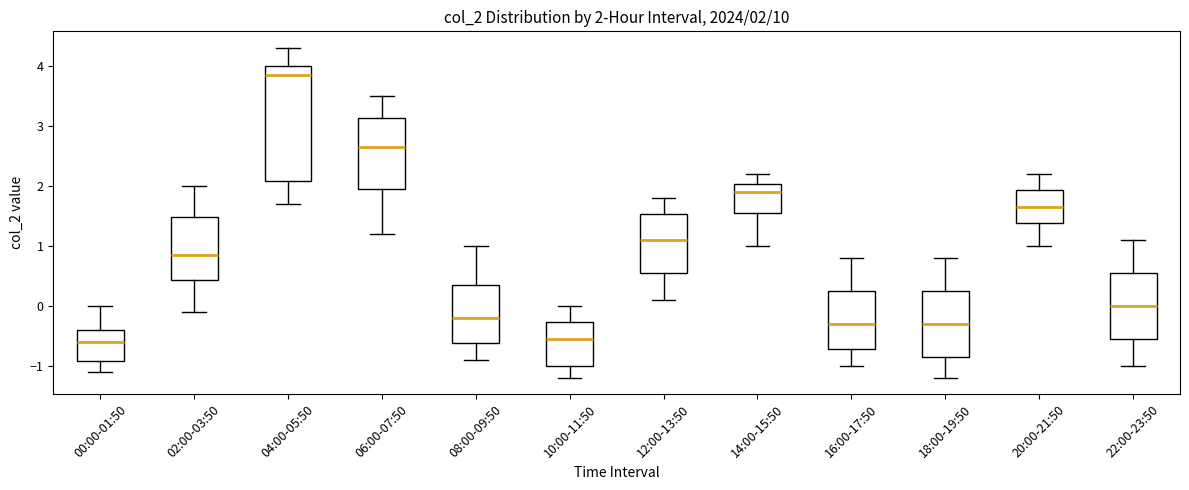

Which box is the tallest, from its lower edge to its upper edge?

04:00-05:50